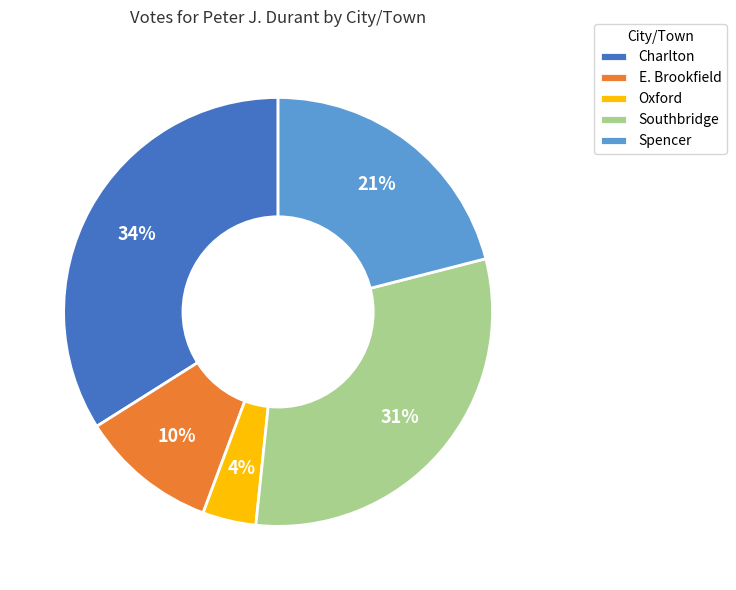

Rank the categories by value from highest to lowest.

Charlton, Southbridge, Spencer, E. Brookfield, Oxford